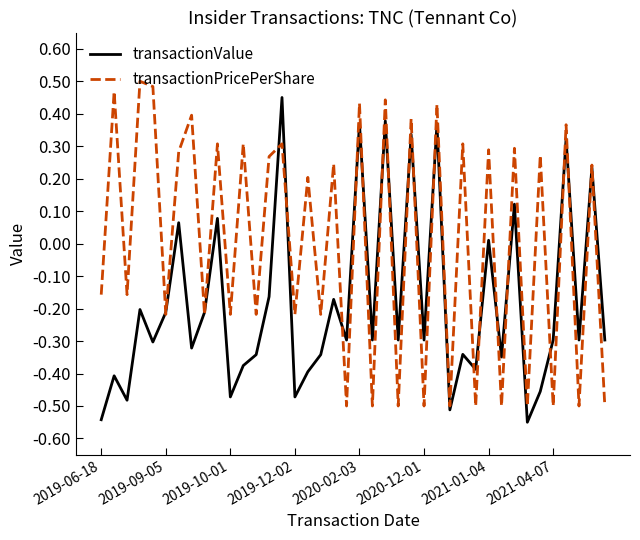

Rank the series by their average value, from highest to lowest.

transactionPricePerShare, transactionValue